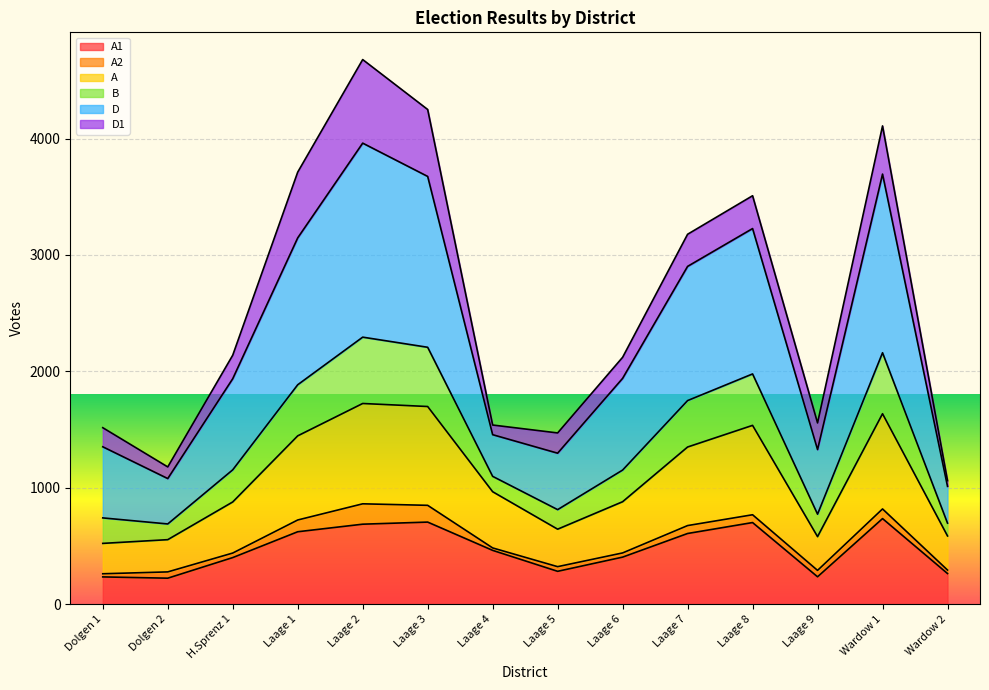

What is the label of the 1st point from the right?

Wardow 2